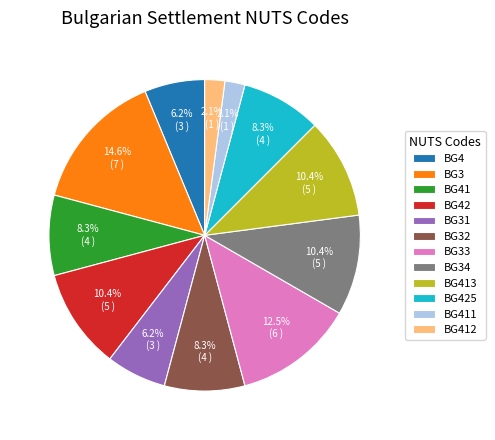

To the nearest percent, what portion does BG412 represent?

2%